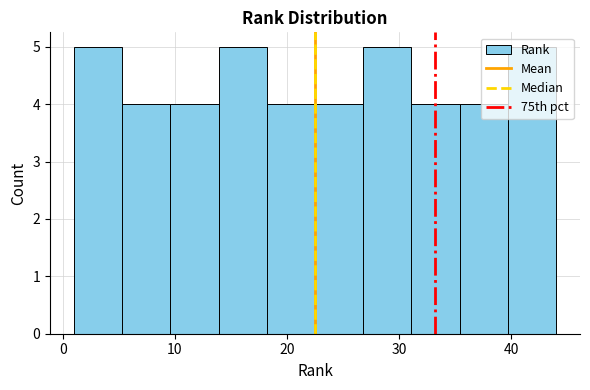

Reading left to right, list every bar in this chart as the range it spans on the x-axis followed by its height. Neither the bar edges nor the heights are printed on the chart, so give them approximately, as read against the axes.

1.0 to 5.3: 5
5.3 to 9.6: 4
9.6 to 13.9: 4
13.9 to 18.2: 5
18.2 to 22.5: 4
22.5 to 26.8: 4
26.8 to 31.1: 5
31.1 to 35.4: 4
35.4 to 39.7: 4
39.7 to 44.0: 5